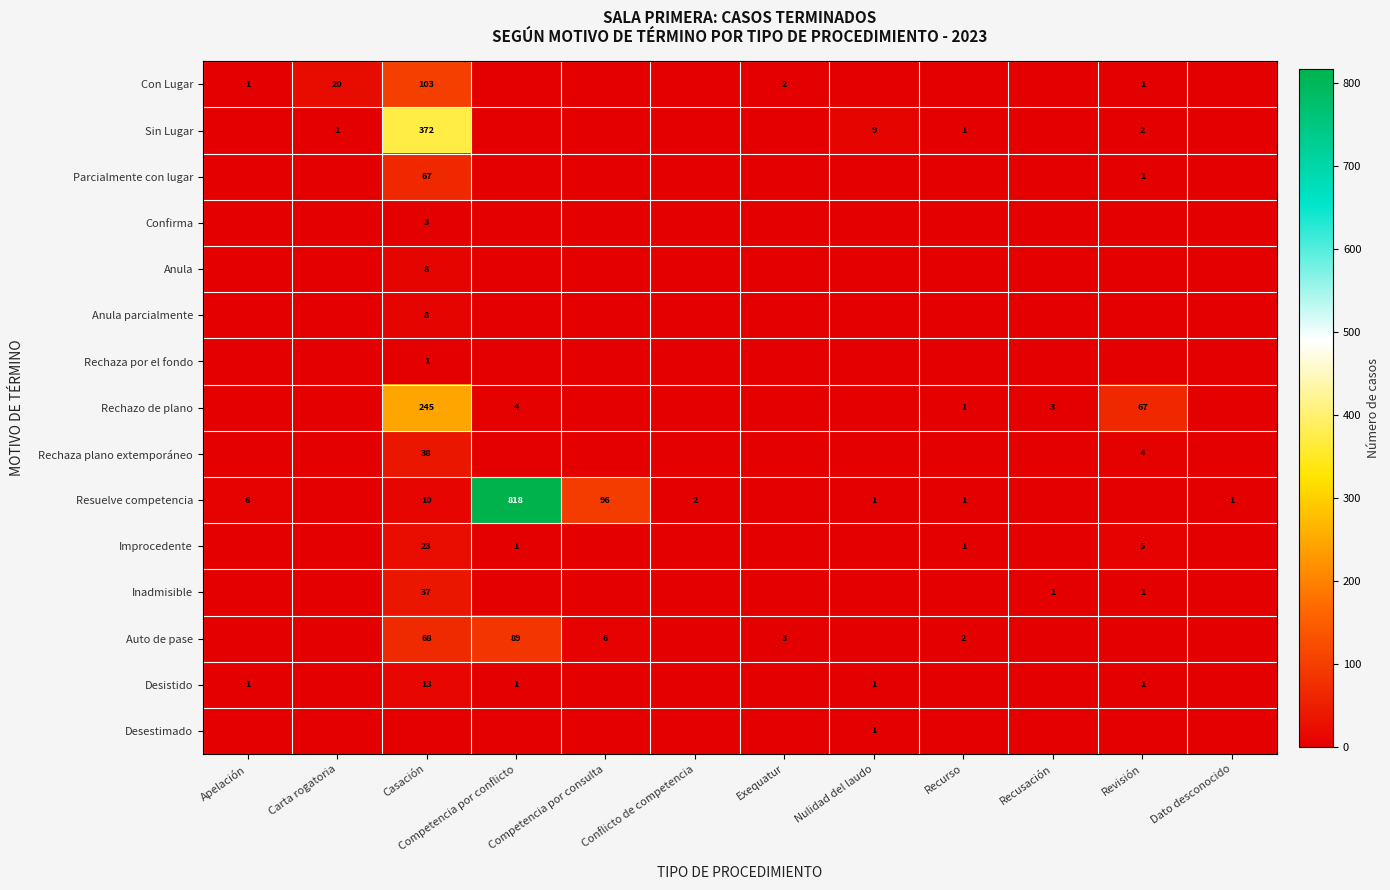

What is the sum of the Resuelve competencia values at Apelación and Nulidad del laudo?

7